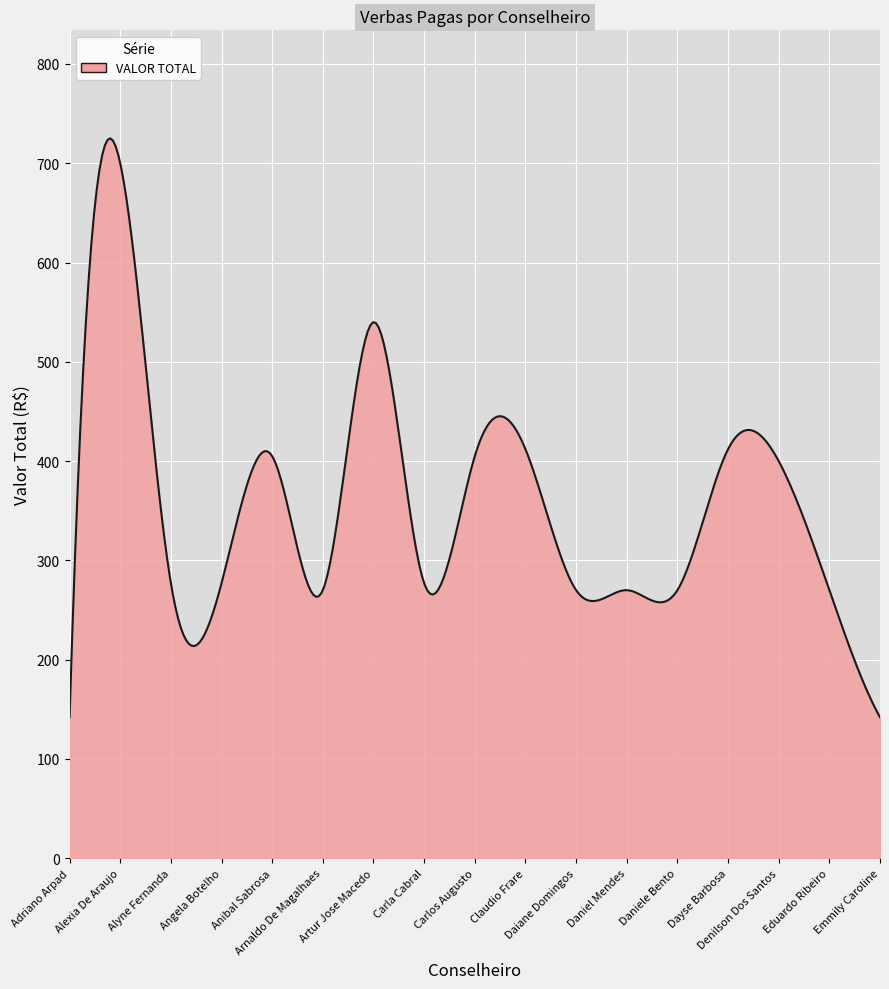

What is the difference between the maximum and minimum values?

583.1